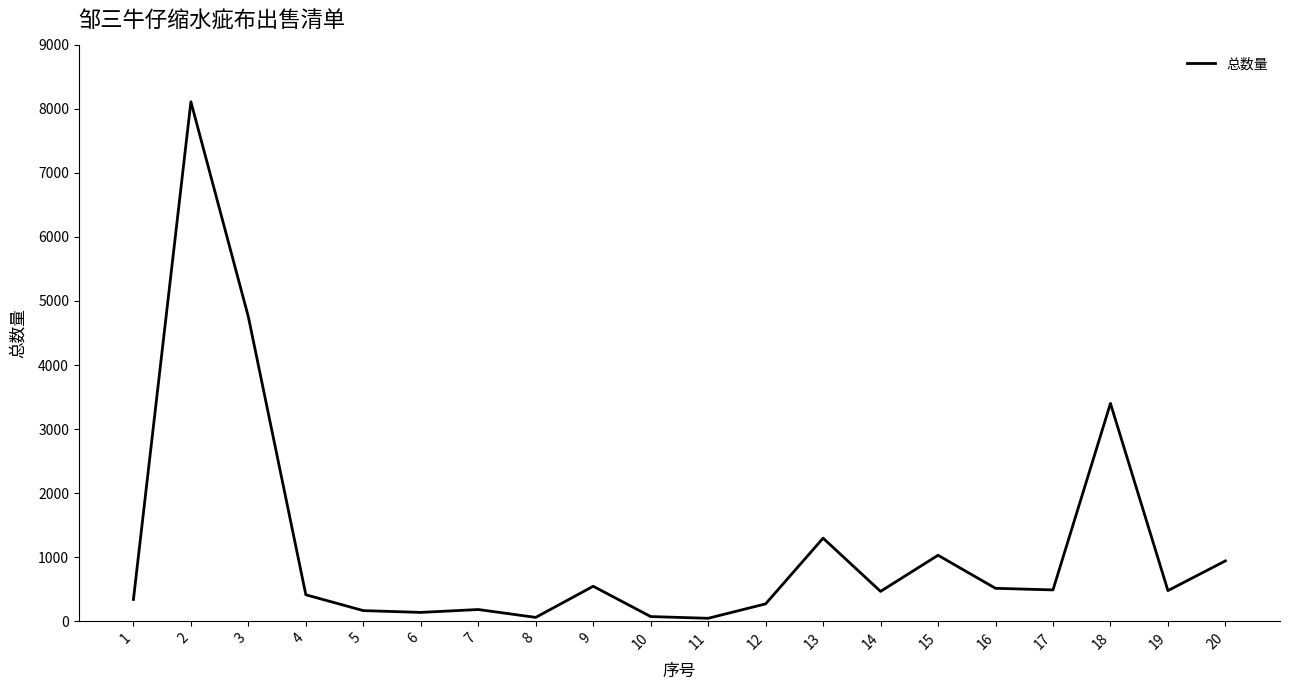

What is the maximum value shown in the chart?

8109